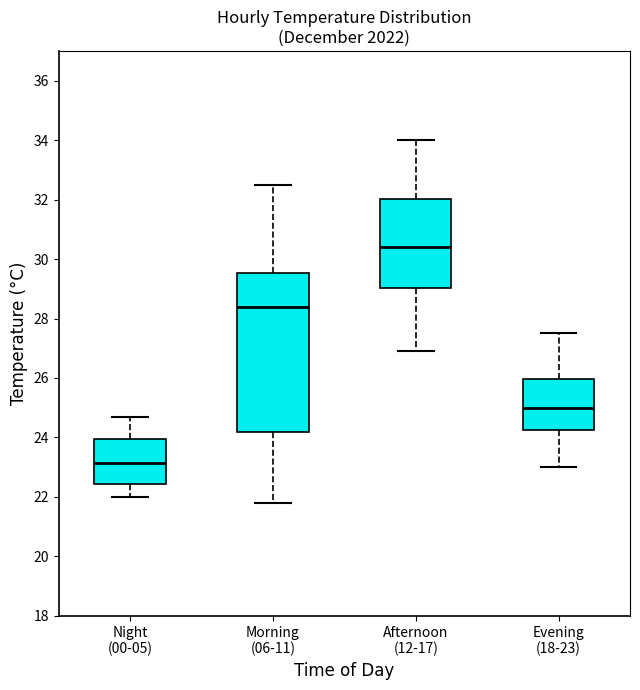

Reading left to right, transcribe this box plot: for each box, give where its median line is, the range the box spans, and where its two whiskers end, as read against the y-axis. The values are not printed on the chart, so give them approximately, as read against the axis.

Night (00-05): median 23.2, box 22.4 to 24.0, whiskers 22.0 to 24.8
Morning (06-11): median 28.4, box 24.2 to 29.6, whiskers 21.8 to 32.6
Afternoon (12-17): median 30.4, box 29.0 to 32.0, whiskers 27.0 to 34.0
Evening (18-23): median 25.0, box 24.2 to 26.0, whiskers 23.0 to 27.6